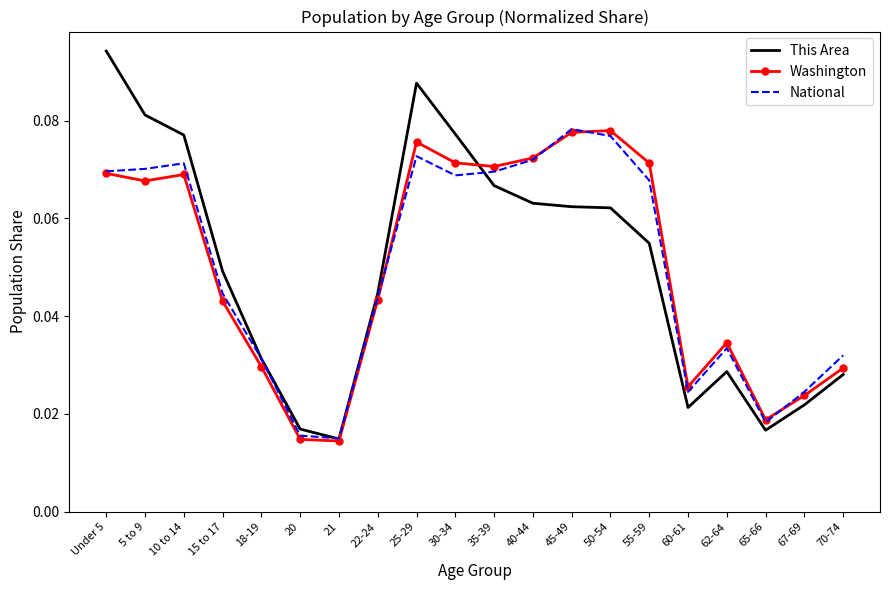

Is it true that This Area equals 0.0 at 30-34?

False